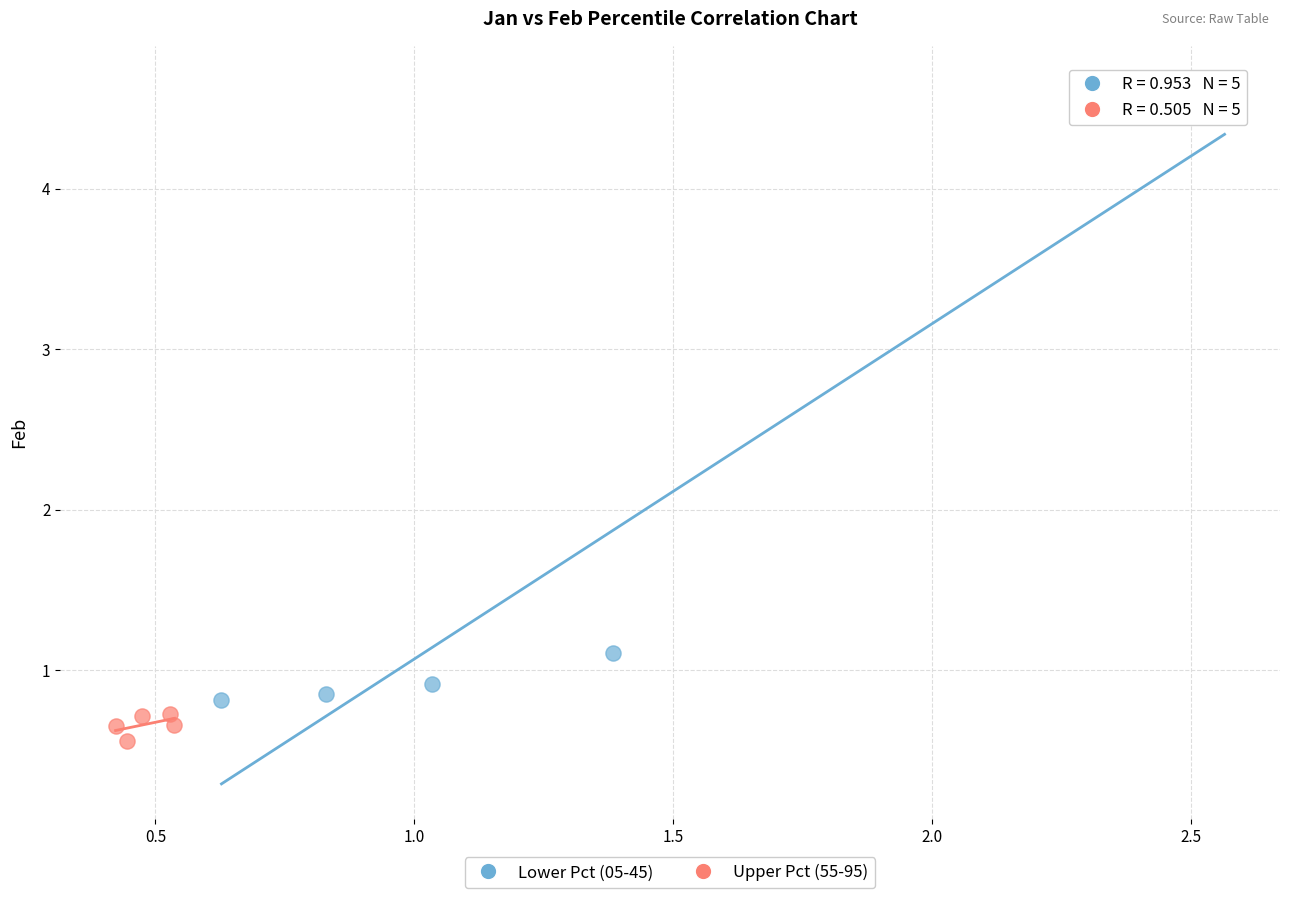

Which series reaches the minimum Y coordinate?

Upper Pct (55-95)